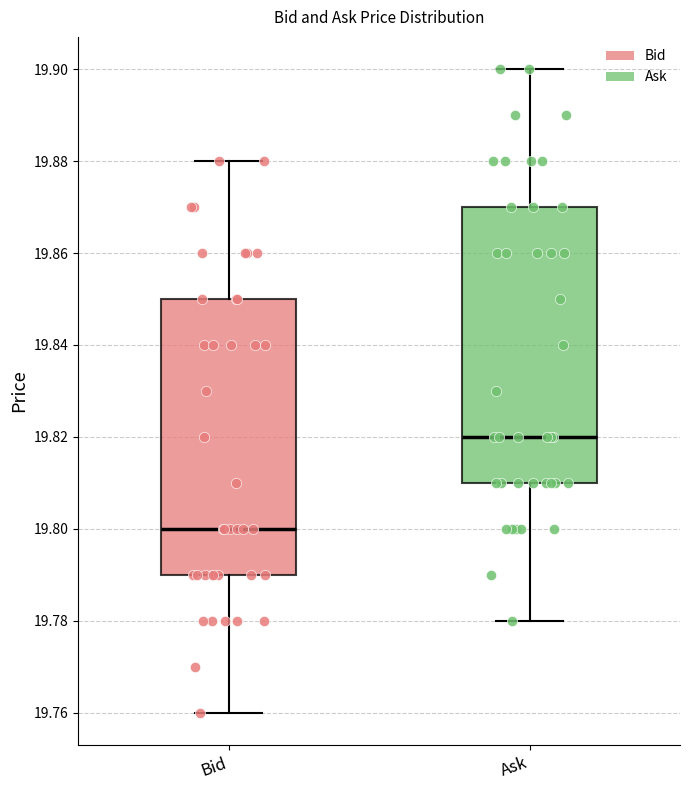

Reading left to right, transcribe this box plot: for each box, give where its median line is, the range the box spans, and where its two whiskers end, as read against the y-axis. The values are not printed on the chart, so give them approximately, as read against the axis.

Bid: median 19.80, box 19.79 to 19.85, whiskers 19.76 to 19.88
Ask: median 19.82, box 19.81 to 19.87, whiskers 19.78 to 19.90